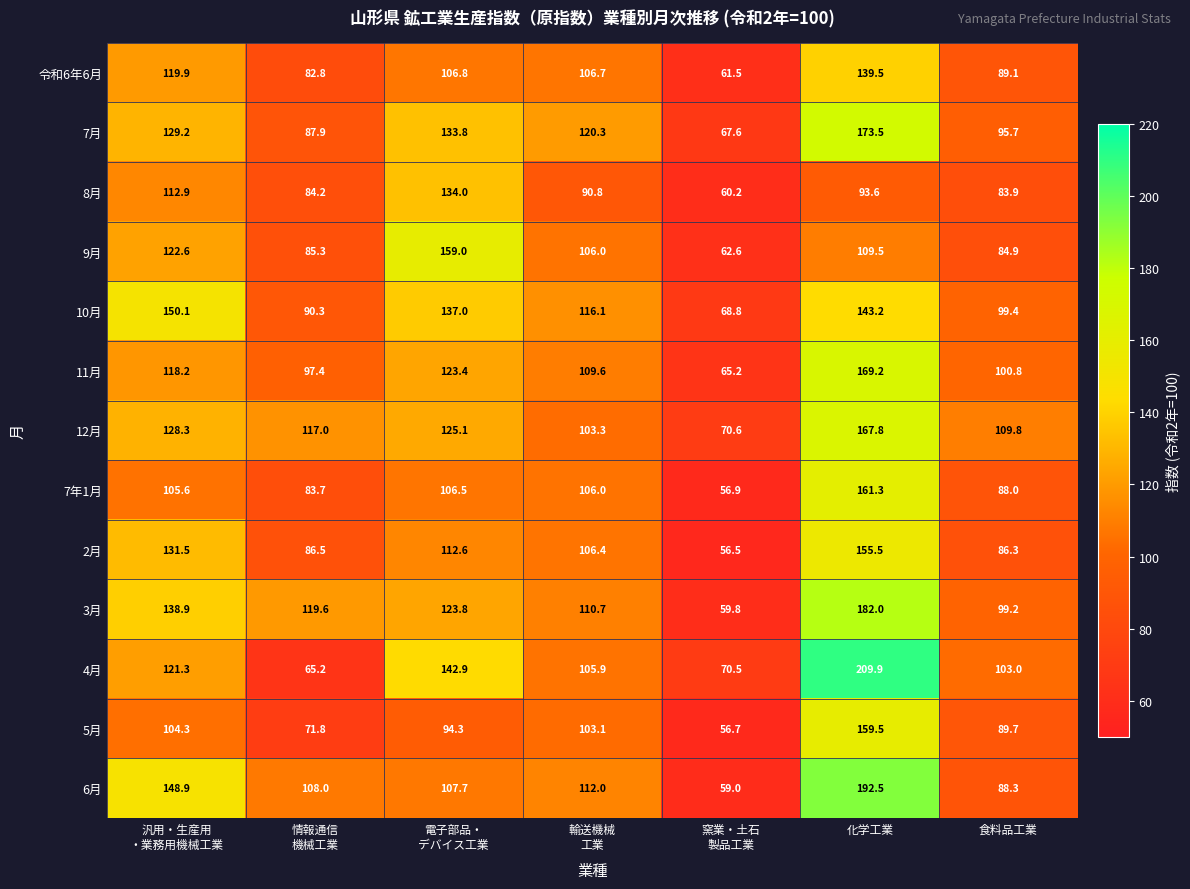

True or false: 12月 has a value of 62.9 at 食料品工業.

False